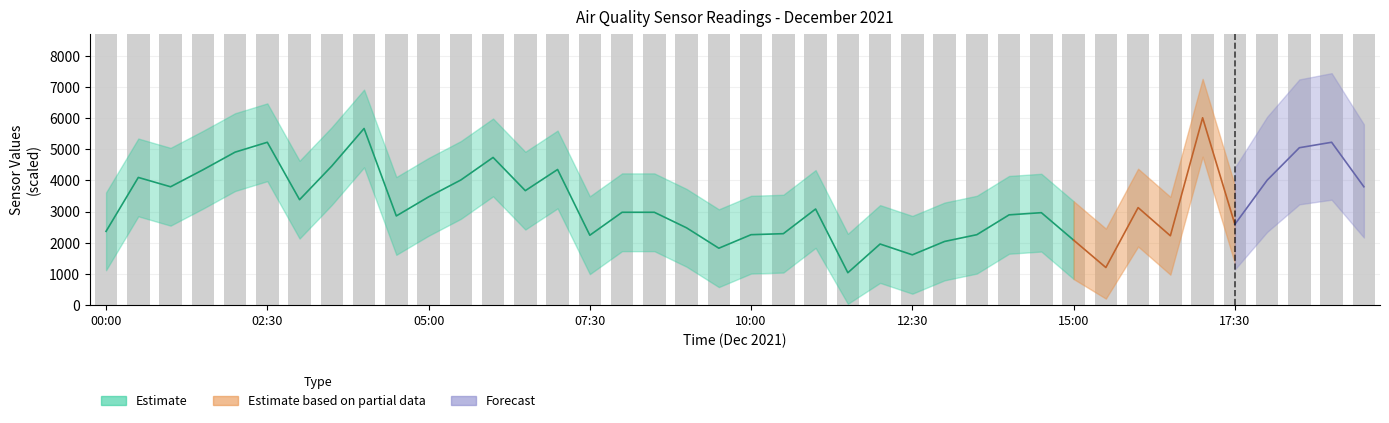

How many bars are there in total?

40